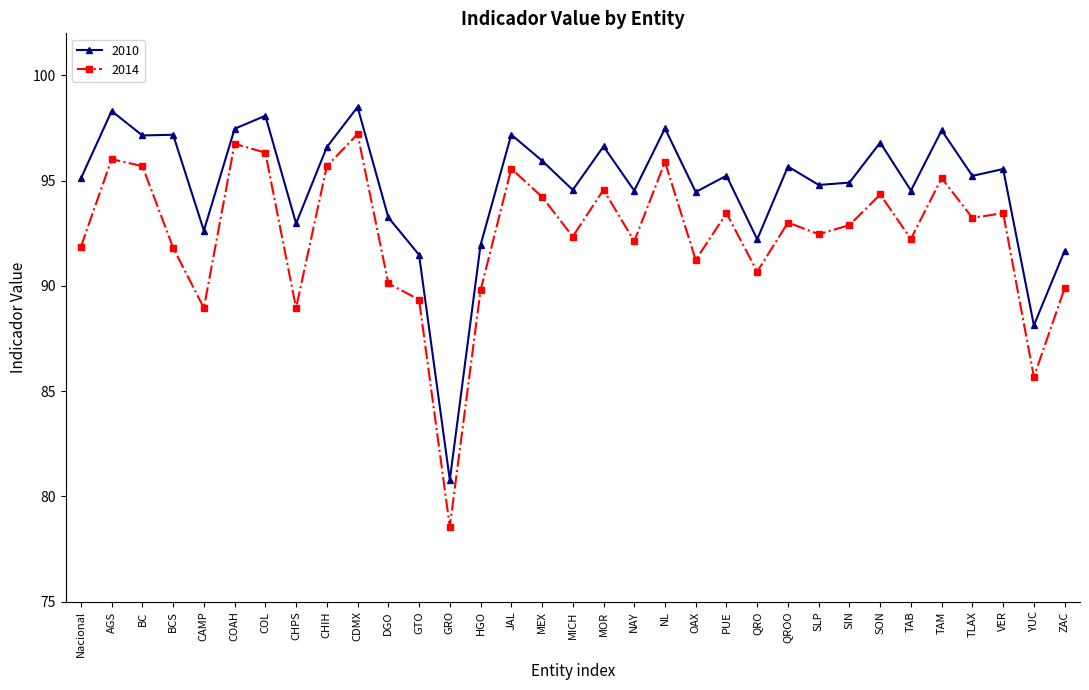

What is the difference between the maximum and minimum values in the 2014 series?

18.6